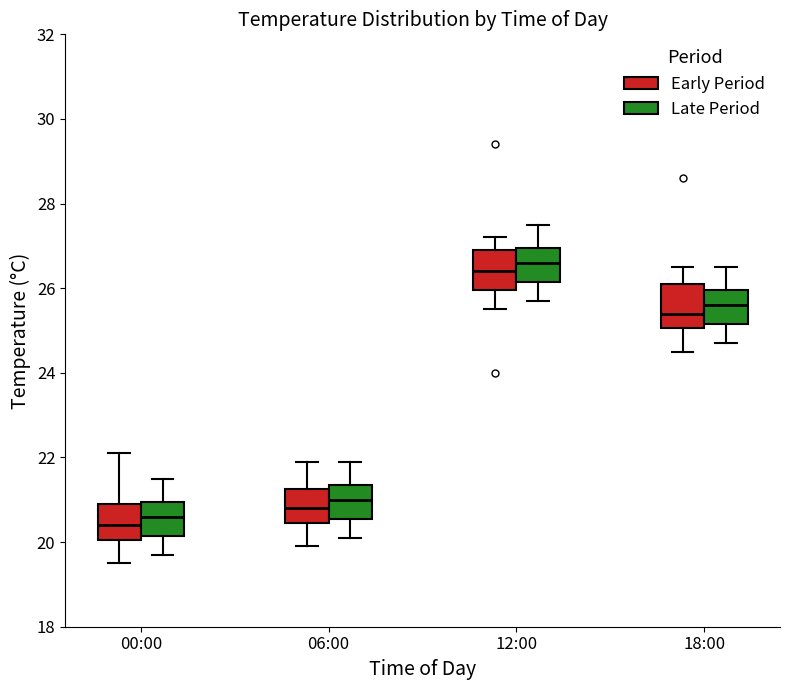

Reading left to right, transcribe this box plot: for each box, give where its median line is, the range the box spans, and where its two whiskers end, as read against the y-axis. The values are not printed on the chart, so give them approximately, as read against the axis.

00:00 (Early Period): median 20.4, box 20.0 to 21.0, whiskers 19.6 to 22.2
00:00 (Late Period): median 20.6, box 20.2 to 21.0, whiskers 19.8 to 21.6
06:00 (Early Period): median 20.8, box 20.4 to 21.2, whiskers 20.0 to 22.0
06:00 (Late Period): median 21.0, box 20.6 to 21.4, whiskers 20.2 to 22.0
12:00 (Early Period): median 26.4, box 26.0 to 27.0, whiskers 25.6 to 27.2
12:00 (Late Period): median 26.6, box 26.2 to 27.0, whiskers 25.8 to 27.6
18:00 (Early Period): median 25.4, box 25.0 to 26.2, whiskers 24.6 to 26.6
18:00 (Late Period): median 25.6, box 25.2 to 26.0, whiskers 24.8 to 26.6